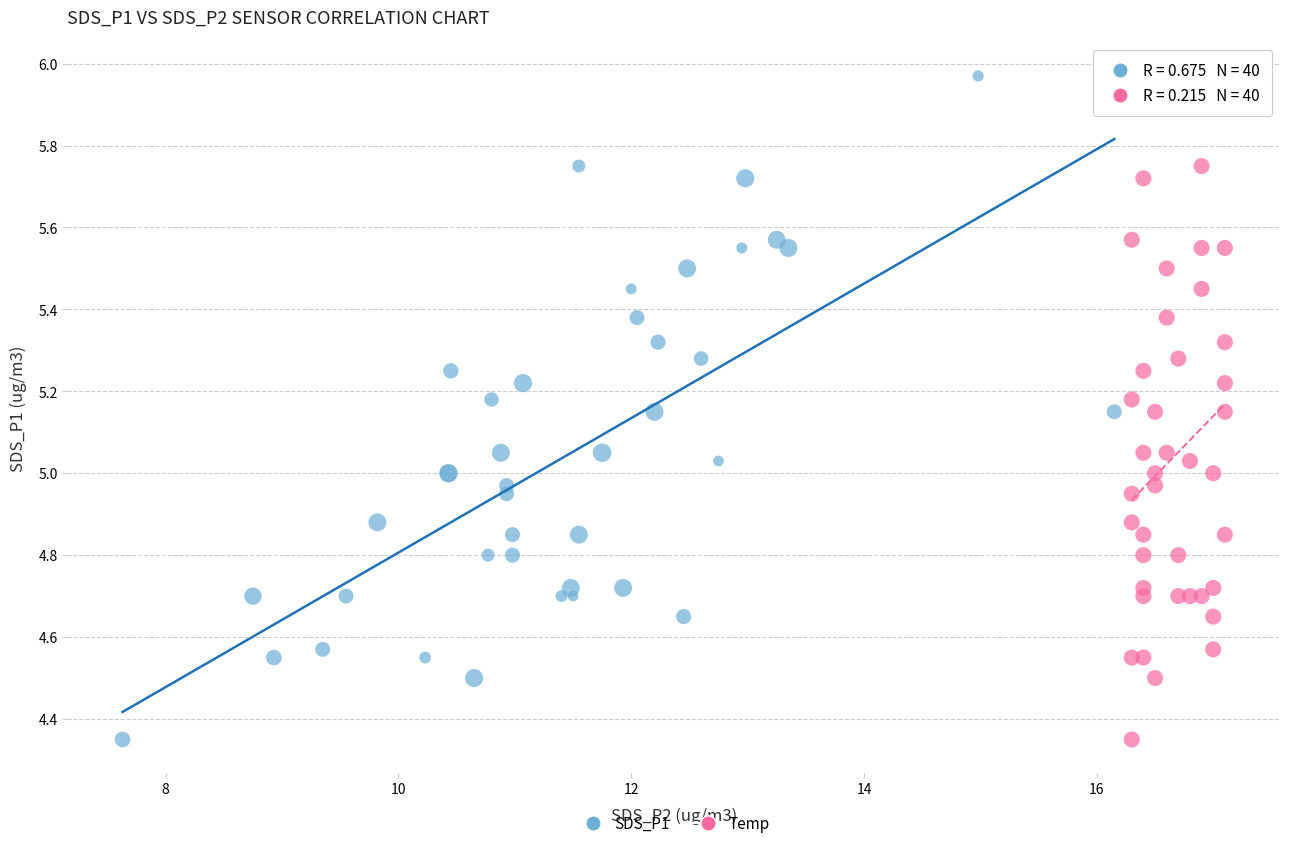

What are all the series names shown in the legend?

SDS_P1, Temp